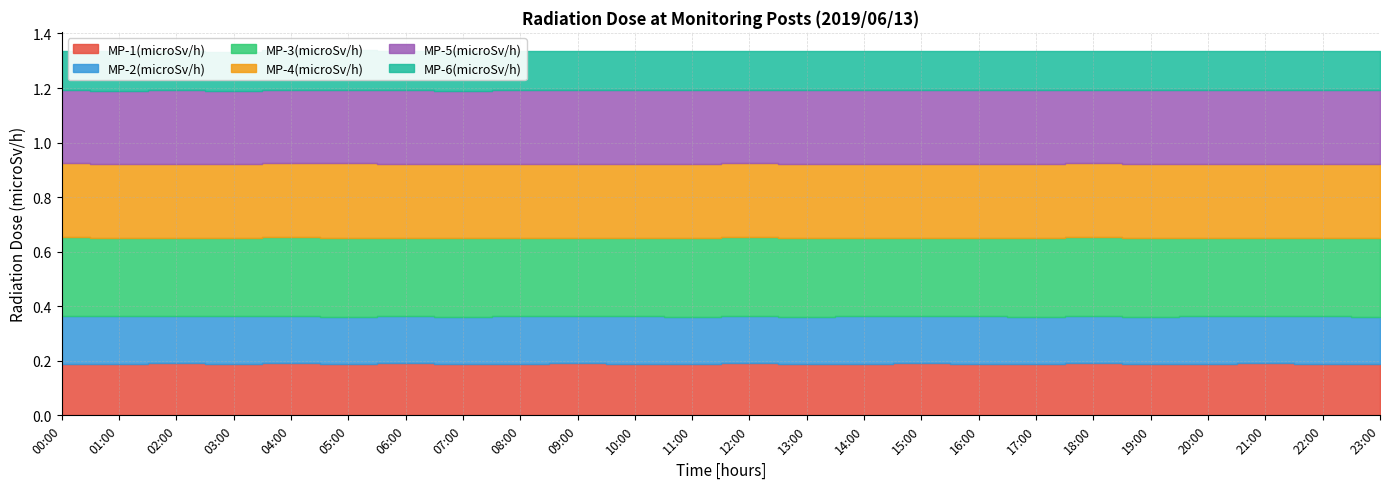

At which label does MP-6(microSv/h) reach its minimum?

03:00